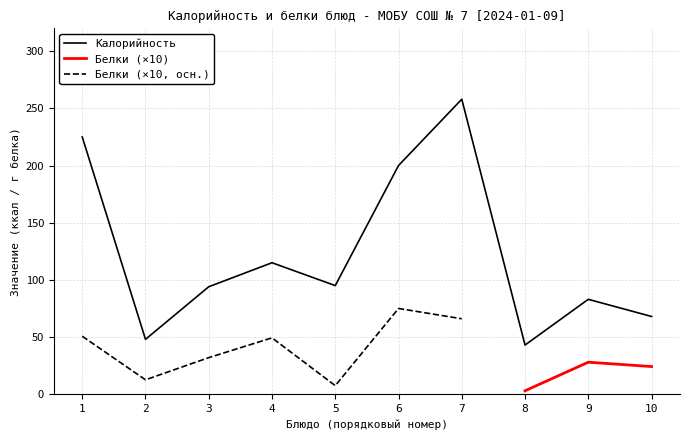

What is the lowest value of the Калорийность series?

43